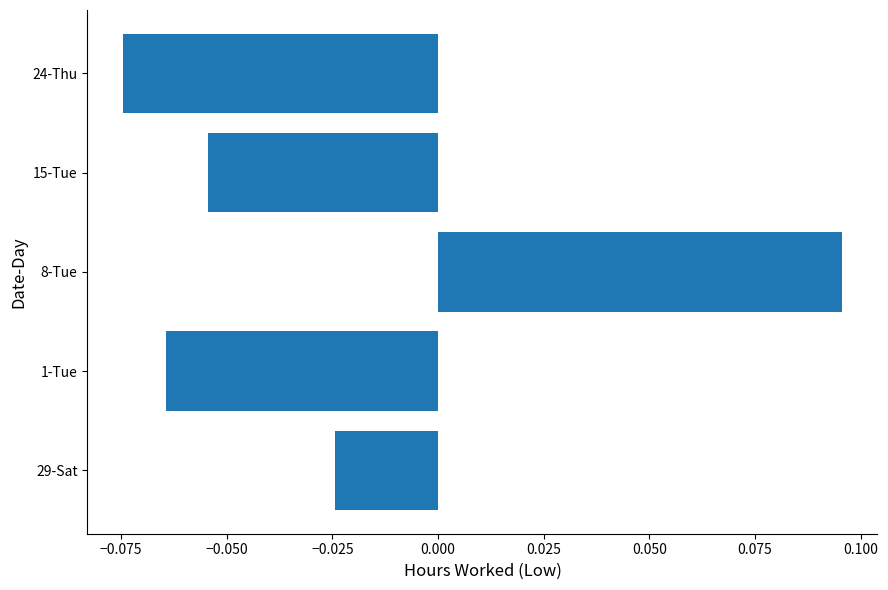

List the labels in order of value, largest first.

8-Tue, 29-Sat, 15-Tue, 1-Tue, 24-Thu